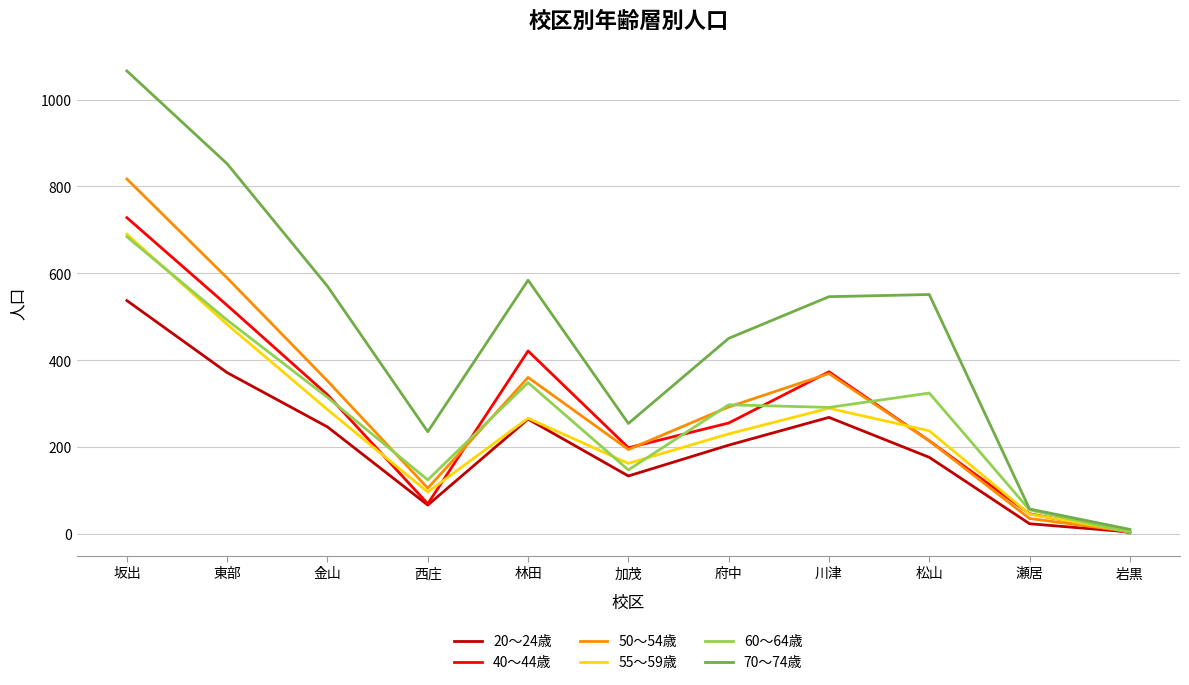

At which category is the sum across all series the highest?

坂出